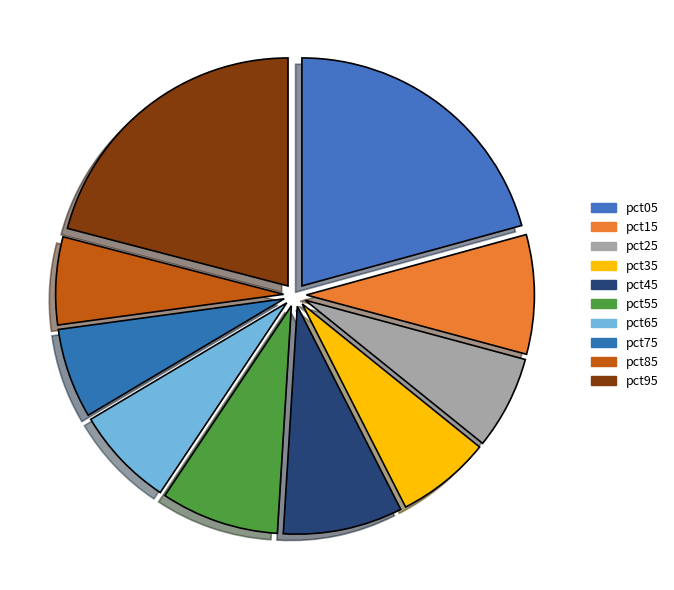

The pct75 slice represents 6% of the pie. True or false?

True